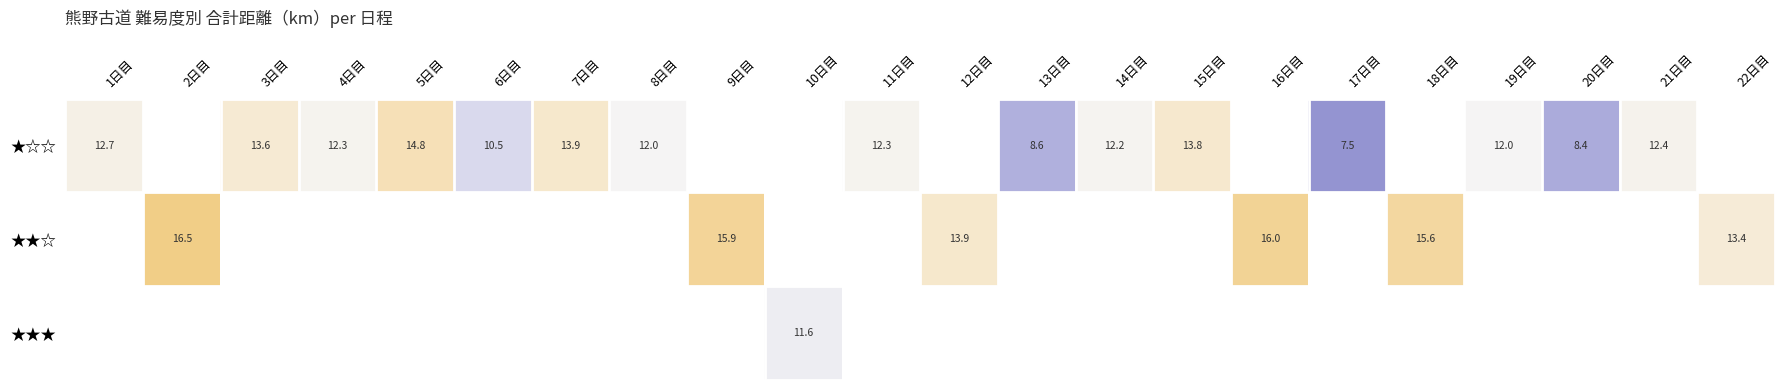

Is it true that ★☆☆ equals 13.9 at 7日目?

True